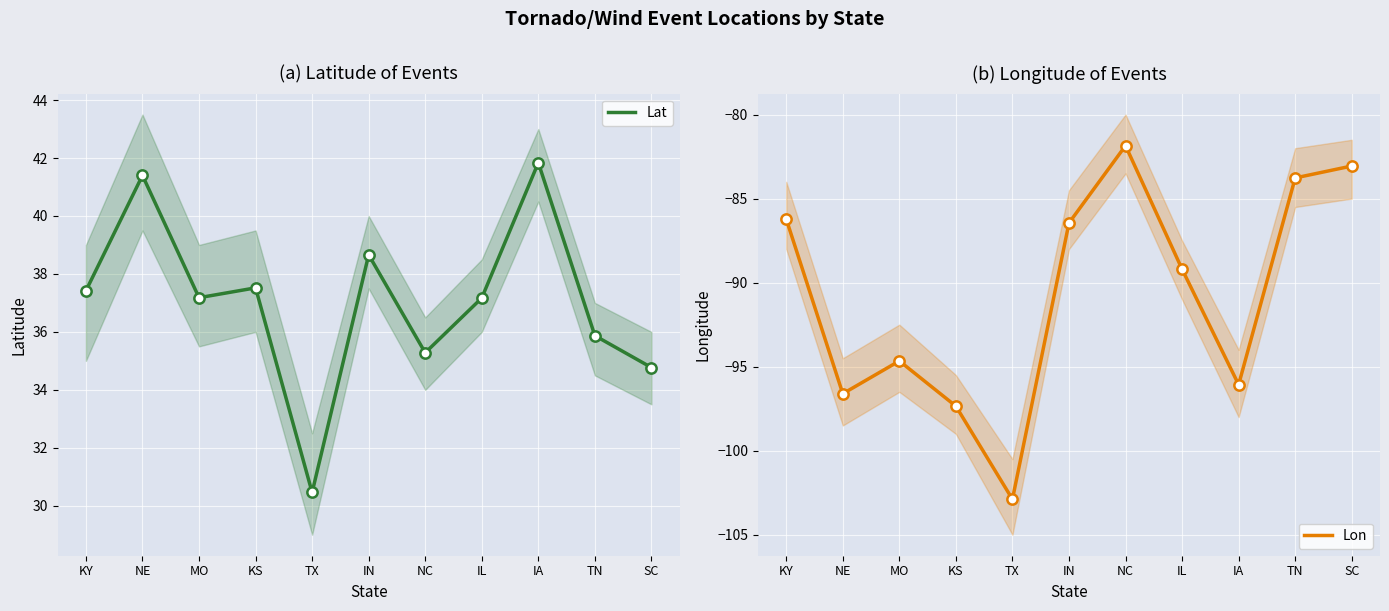

What is the total value across all series at IA?

-54.2